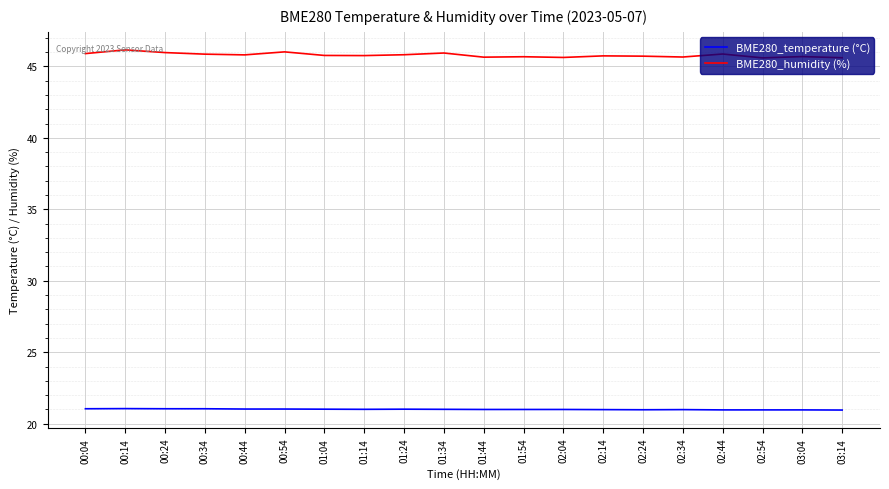

What is the minimum value for BME280_temperature (°C)?

21.0